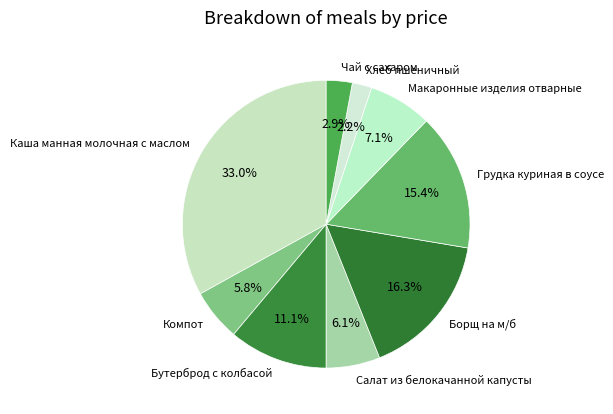

To the nearest percent, what is the difference between the largest and smallest slice percentages?

31%